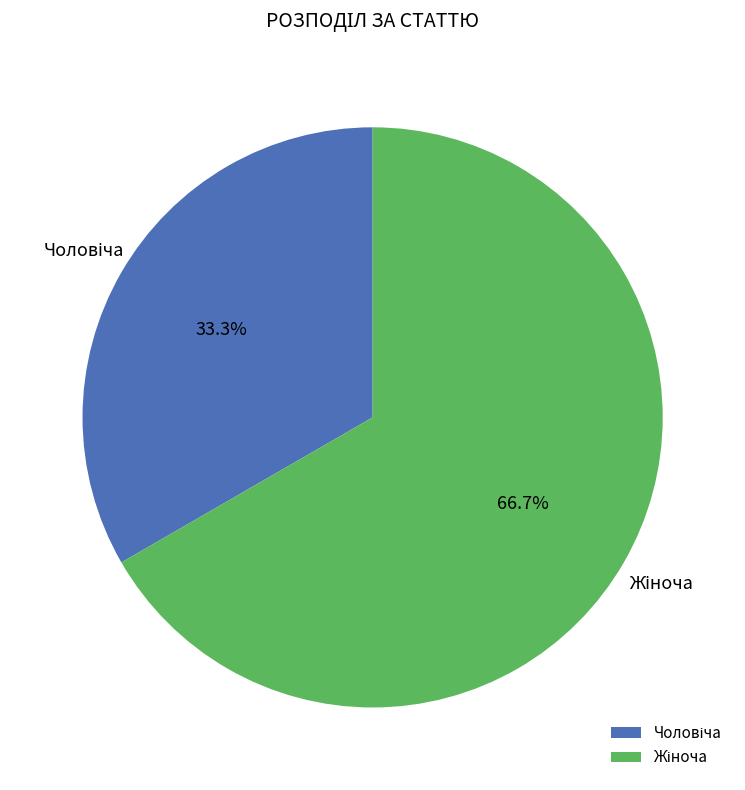

Does any single category account for the majority?

Yes